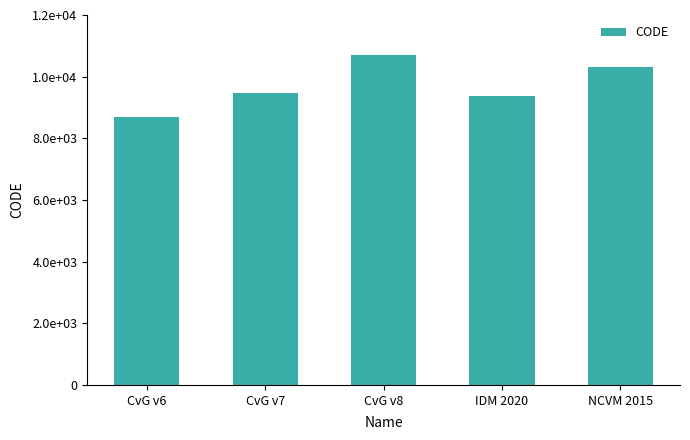

What is the difference between the values at CvG v8 and NCVM 2015?

384